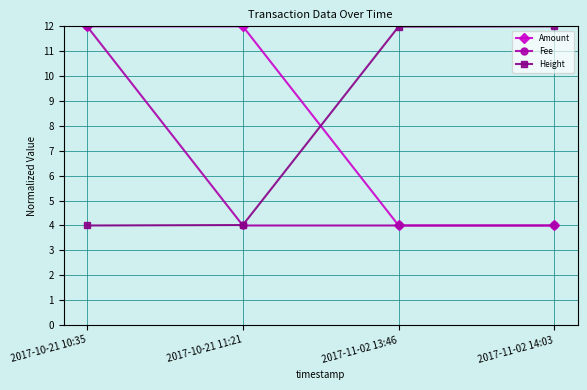

What is the sum of all Fee values?

24.0